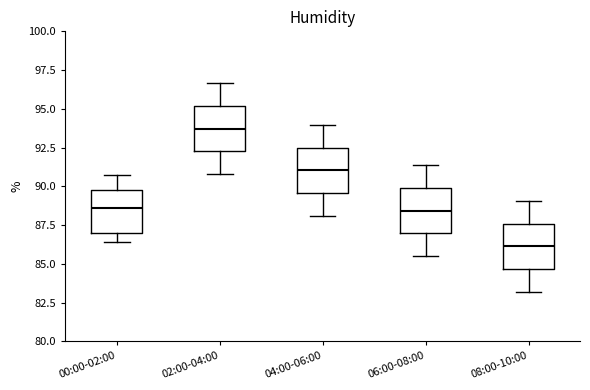

Reading left to right, transcribe this box plot: for each box, give where its median line is, the range the box spans, and where its two whiskers end, as read against the y-axis. The values are not printed on the chart, so give them approximately, as read against the axis.

00:00-02:00: median 88.5, box 87.0 to 89.5, whiskers 86.5 to 90.5
02:00-04:00: median 93.5, box 92.5 to 95.0, whiskers 91.0 to 96.5
04:00-06:00: median 91.0, box 89.5 to 92.5, whiskers 88.0 to 94.0
06:00-08:00: median 88.5, box 87.0 to 90.0, whiskers 85.5 to 91.5
08:00-10:00: median 86.0, box 84.5 to 87.5, whiskers 83.0 to 89.0